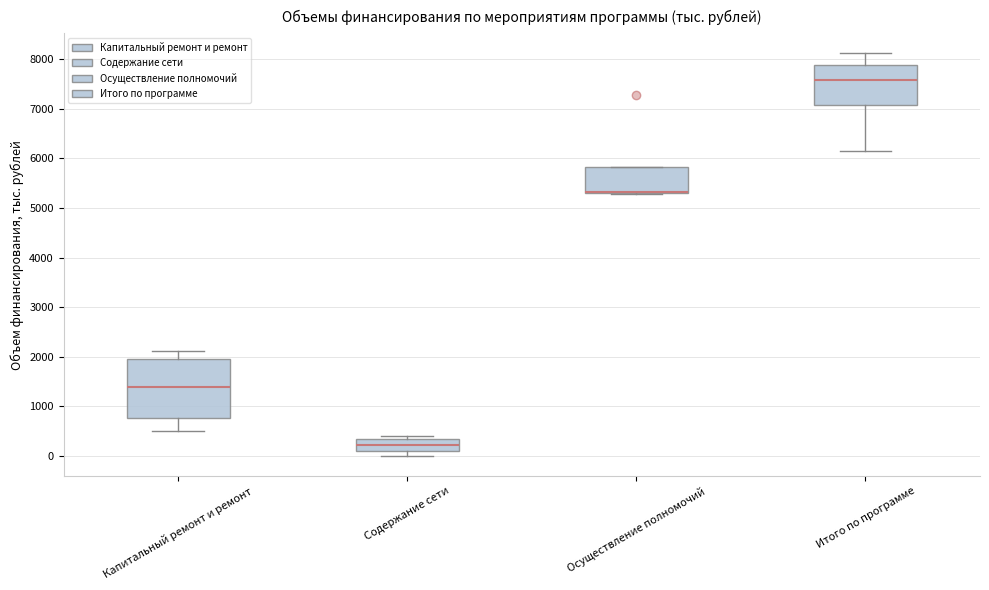

Comparing the boxes themselves (not the whiskers), which one is the tallest?

Капитальный ремонт и ремонт